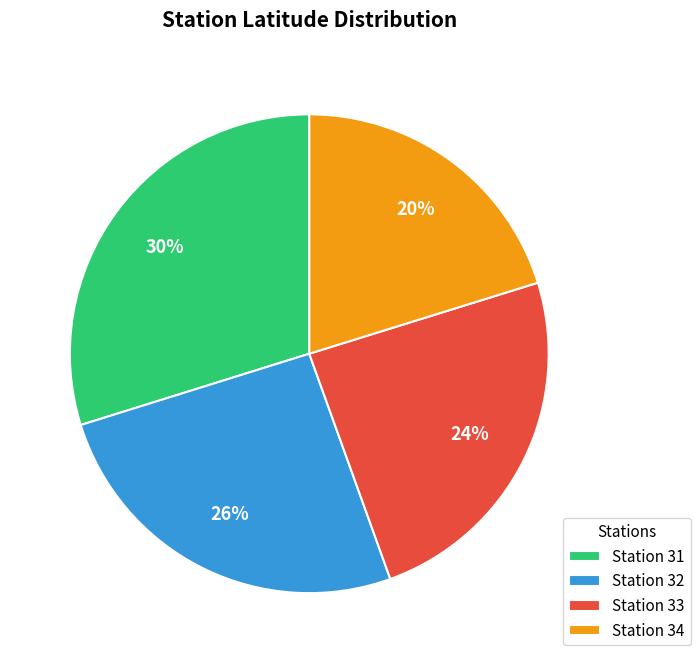

Does Station 33 account for over 50% of the chart?

No